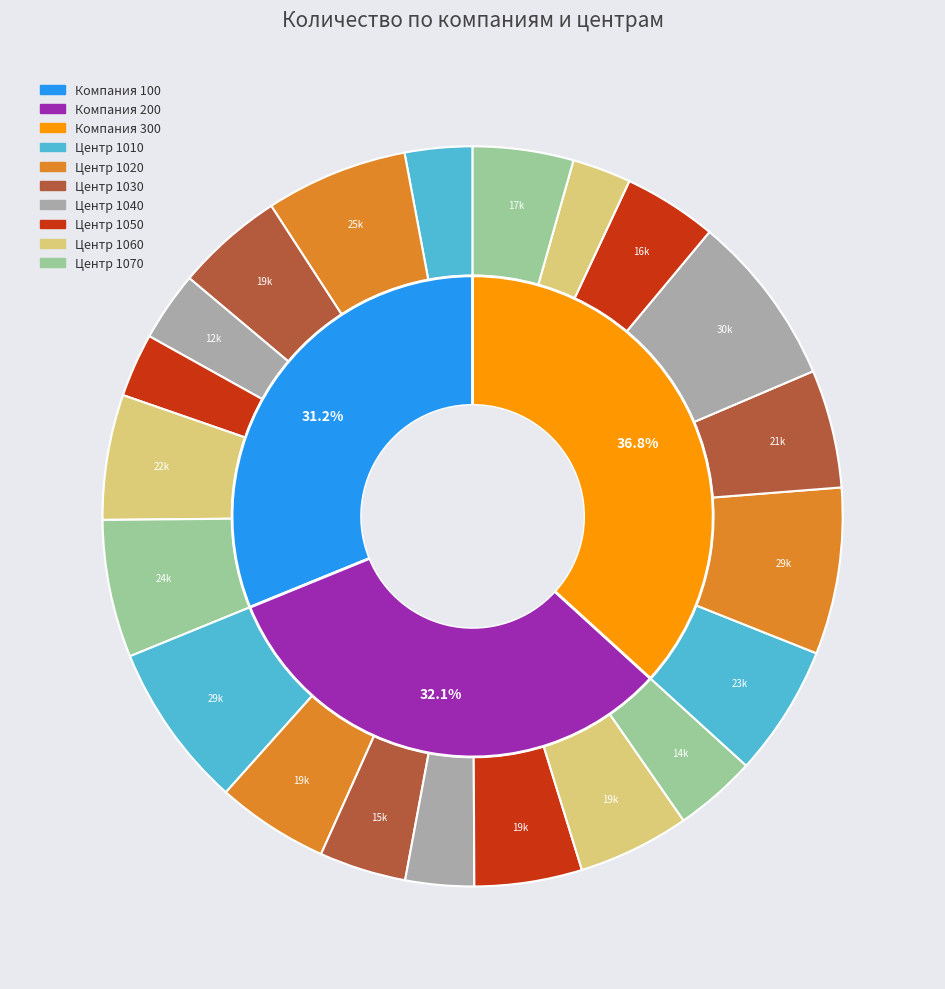

Is it true that 6 is 19% of the pie?

False